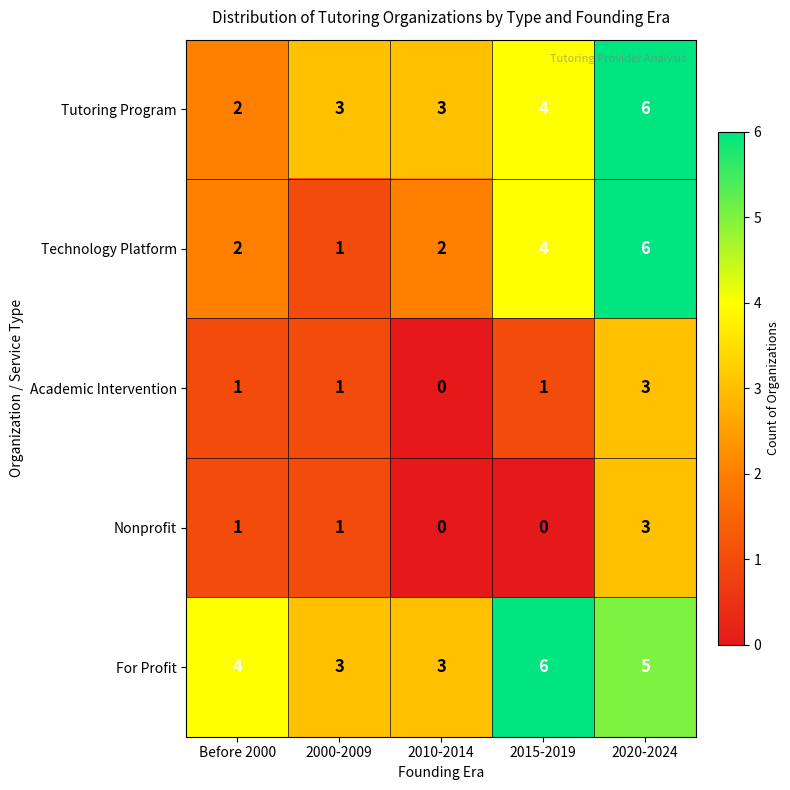

The Academic Intervention series shows 1 at 2000-2009. True or false?

True